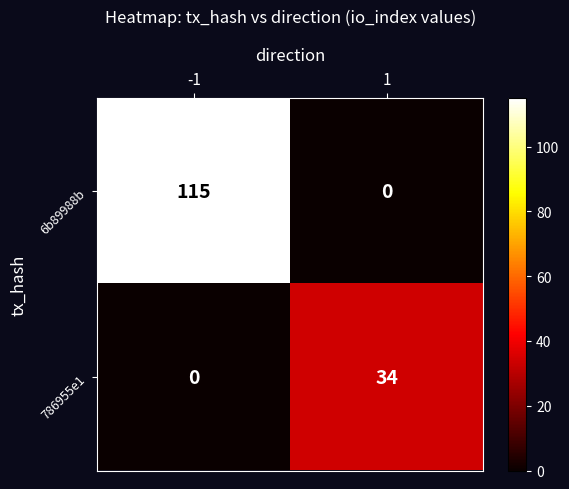

How many values in the 6b89988b series are below 115?

1